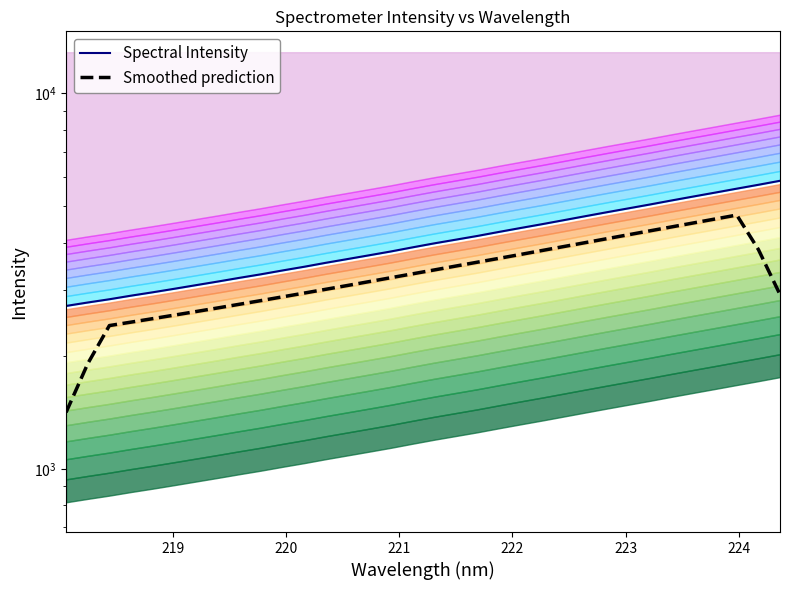

What is the value of the Smoothed prediction point at the 20th from the left?

3551.7